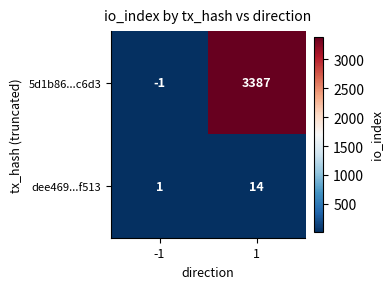

Which series has the largest total across all categories?

5d1b86...c6d3